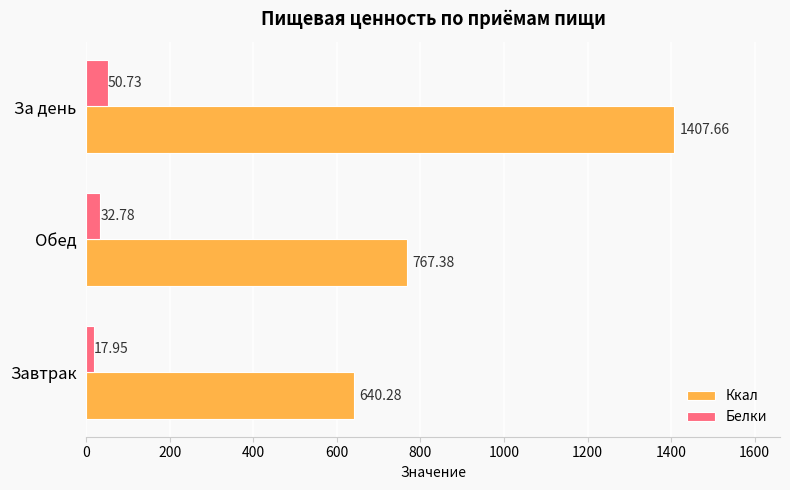

What is the spread (max minus min) of values at За день?

1356.9